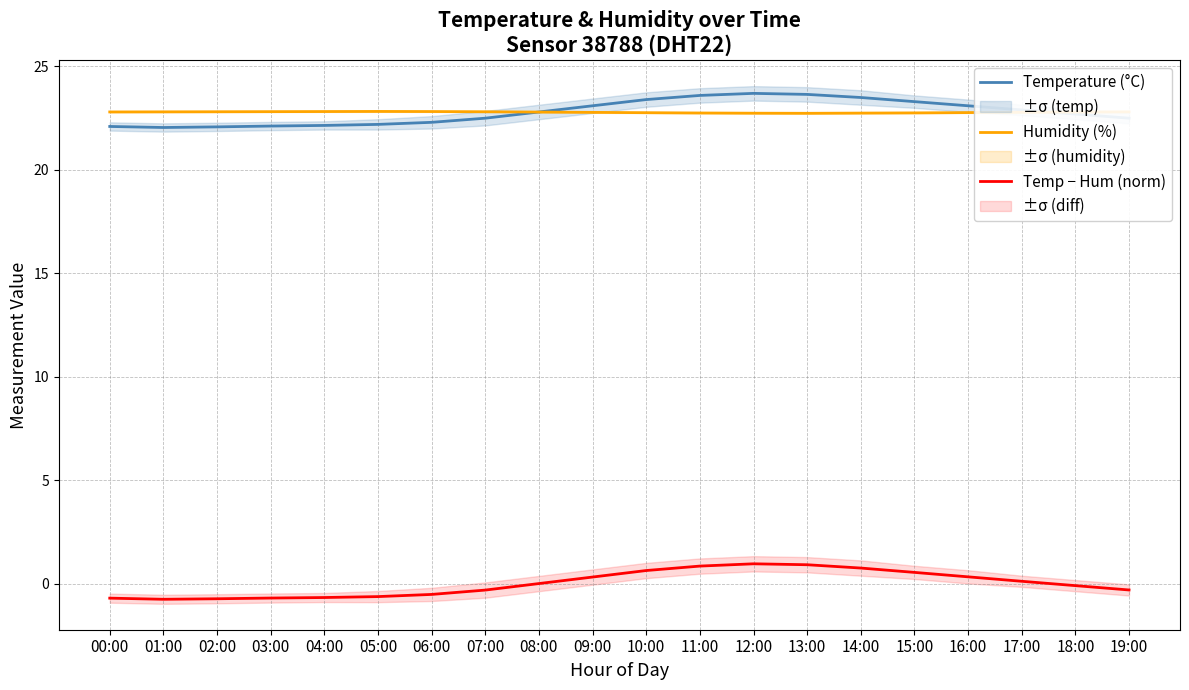

True or false: Humidity (%) and Temp − Hum (norm) intersect in this chart.

False